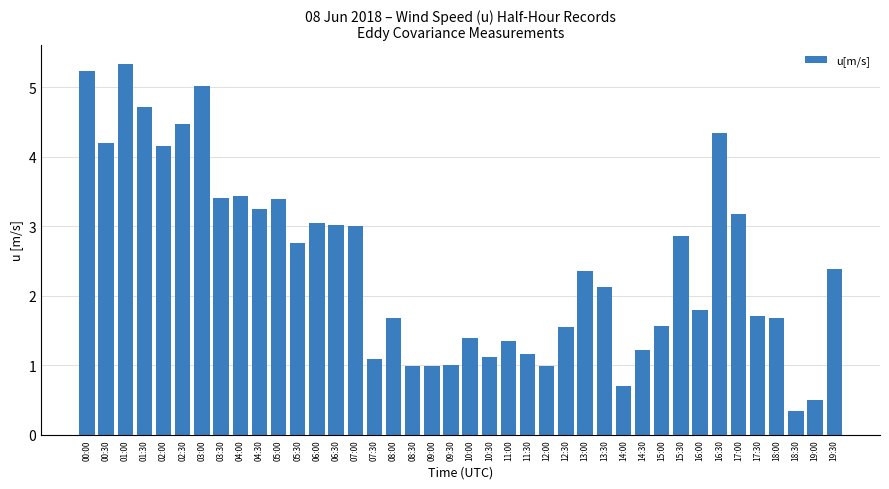

Where does the data first go above 2?

00:00